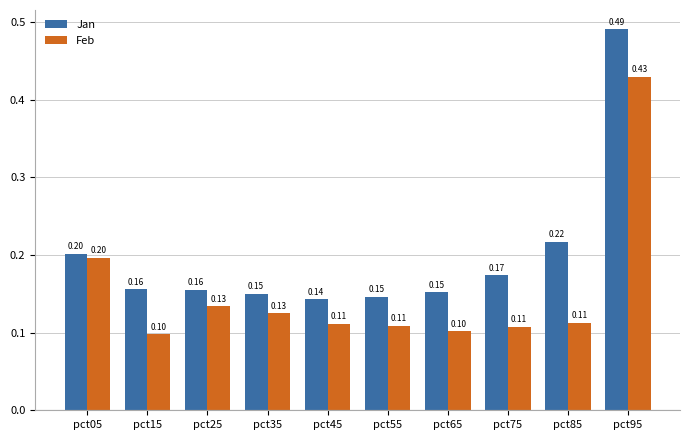

What is the difference between the maximum and second lowest values in the Feb series?

0.3